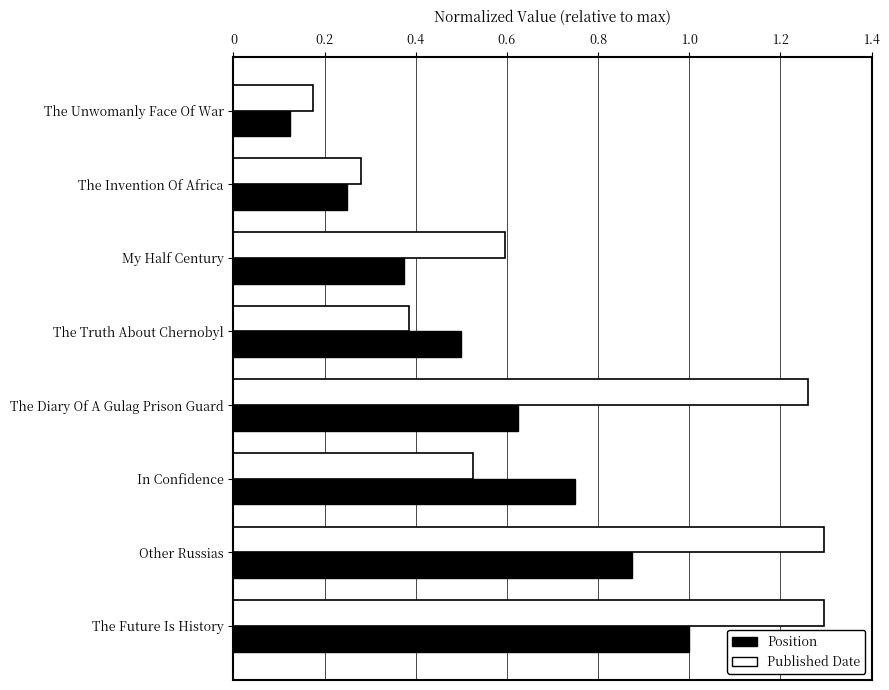

At which label does Published Date reach its minimum?

The Unwomanly Face Of War